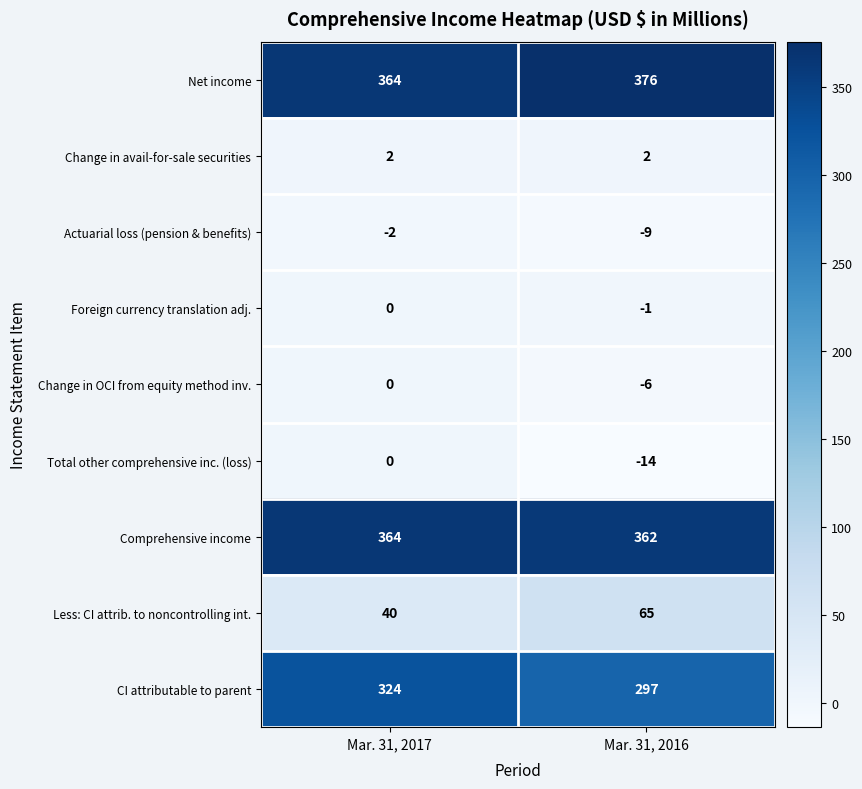

Which series changed the most between Mar. 31, 2017 and Mar. 31, 2016?

CI attributable to parent